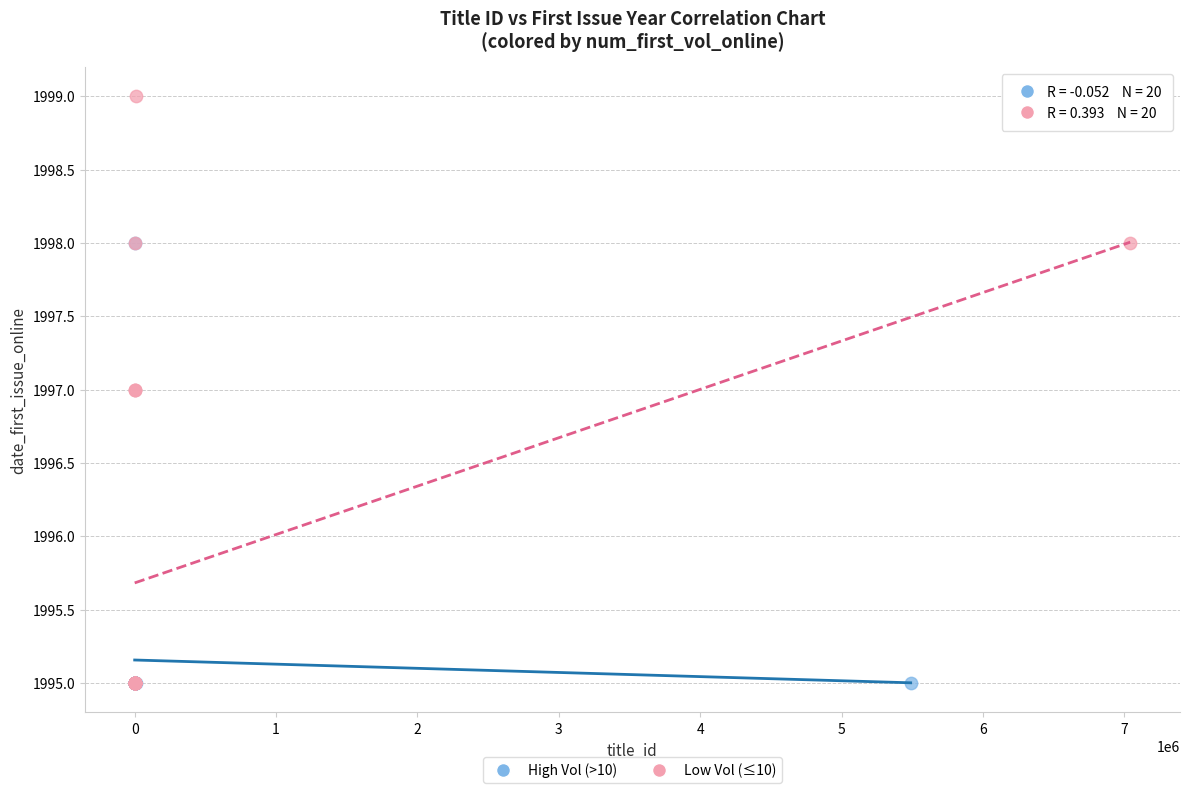

Which series reaches the maximum Y coordinate?

Low Vol (≤10)